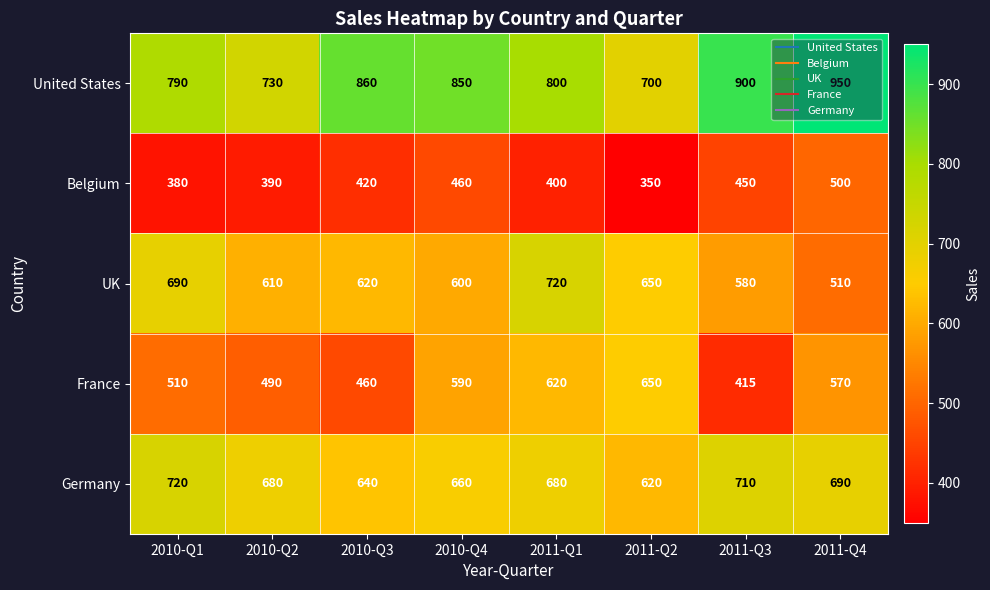

Which category has the highest value in the UK series?

2011-Q1